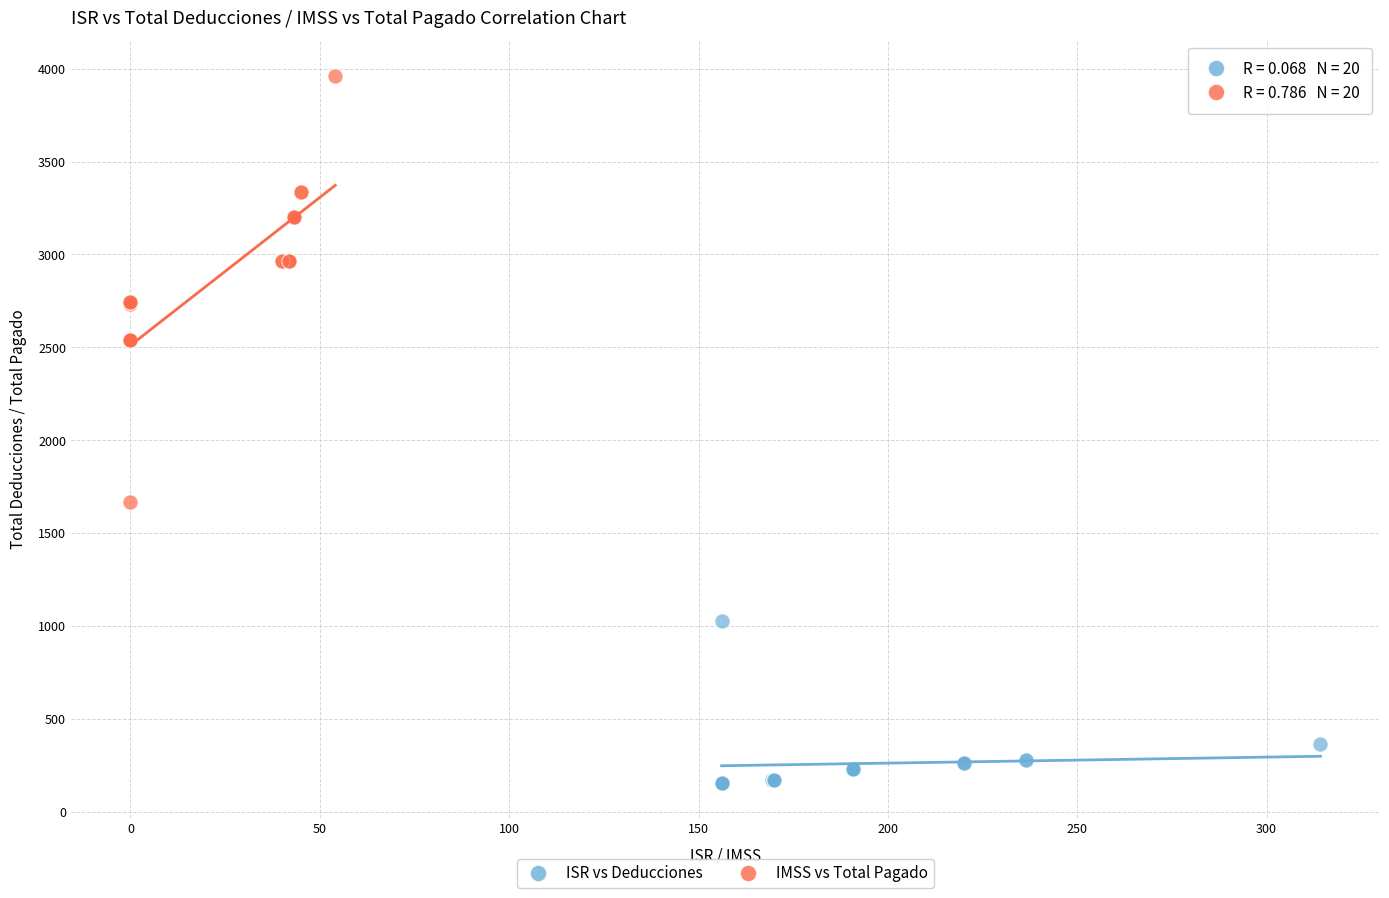

Which series reaches the maximum Y coordinate?

IMSS vs Total Pagado